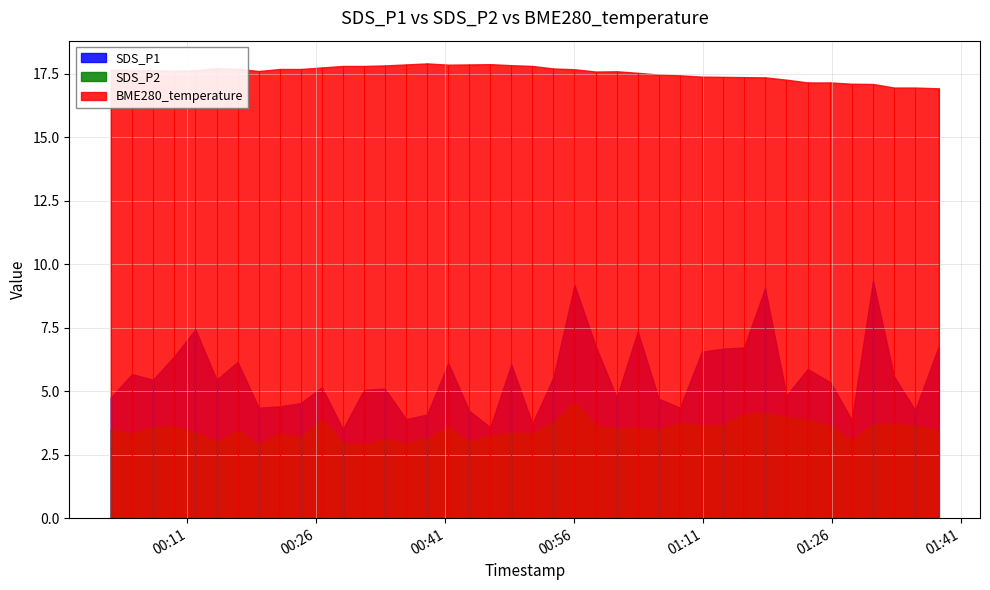

Reading left to right, list all the values displayed in this chart.

SDS_P1: 0=4.8	1=5.7	2=5.5	3=6.4	4=7.4	5=5.5	6=6.2	7=4.3	8=4.4	9=4.5	10=5.2	11=3.5	12=5.0	13=5.1	14=3.9	15=4.1	16=6.1	17=4.2	18=3.6	19=6.0	20=3.7	21=5.5	22=9.2	23=6.8	24=4.8	25=7.3	26=4.7	27=4.3	28=6.5	29=6.7	30=6.7	31=9.1	32=4.8	33=5.9	34=5.3	35=3.9	36=9.3	37=5.6	38=4.2	39=6.8
SDS_P2: 0=3.5	1=3.3	2=3.6	3=3.6	4=3.4	5=3.0	6=3.5	7=2.9	8=3.4	9=3.2	10=3.9	11=3.0	12=2.9	13=3.1	14=3.0	15=3.1	16=3.6	17=3.0	18=3.3	19=3.4	20=3.4	21=3.8	22=4.6	23=3.7	24=3.5	25=3.5	26=3.5	27=3.8	28=3.6	29=3.6	30=4.1	31=4.2	32=4.0	33=3.9	34=3.6	35=3.0	36=3.7	37=3.7	38=3.6	39=3.5
BME280_temperature: 0=17.6	1=17.6	2=17.6	3=17.6	4=17.6	5=17.7	6=17.7	7=17.6	8=17.7	9=17.7	10=17.7	11=17.8	12=17.8	13=17.8	14=17.9	15=17.9	16=17.9	17=17.9	18=17.9	19=17.8	20=17.8	21=17.7	22=17.7	23=17.6	24=17.6	25=17.5	26=17.5	27=17.4	28=17.4	29=17.4	30=17.4	31=17.4	32=17.3	33=17.1	34=17.1	35=17.1	36=17.1	37=16.9	38=16.9	39=16.9